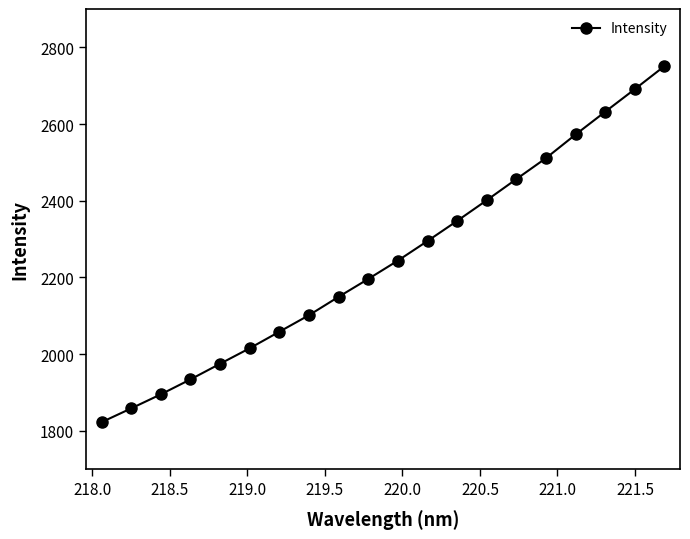

Reading right to left, transcribe all the data shown in this chart.

2751.1	2691.1	2632.2	2572.8	2511.2	2456.6	2401.4	2347.5	2295.0	2243.9	2196.1	2149.5	2101.6	2058.4	2015.4	1974.8	1934.1	1895.1	1858.4	1822.4